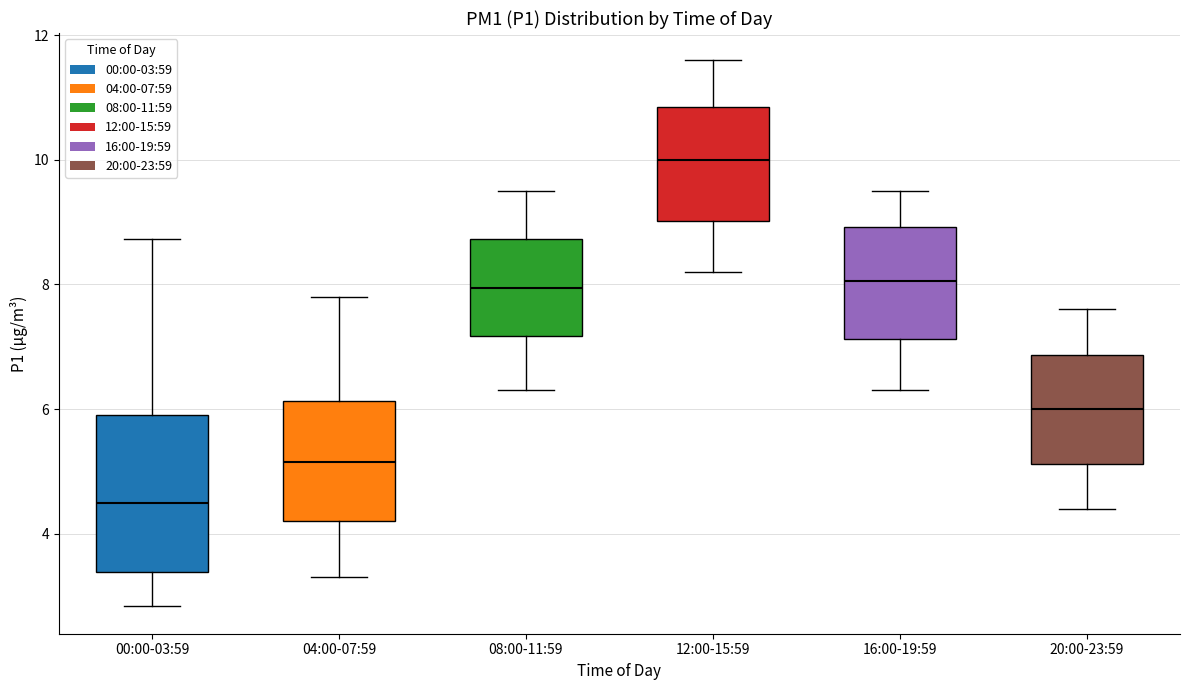

Which box has the highest median line?

12:00-15:59